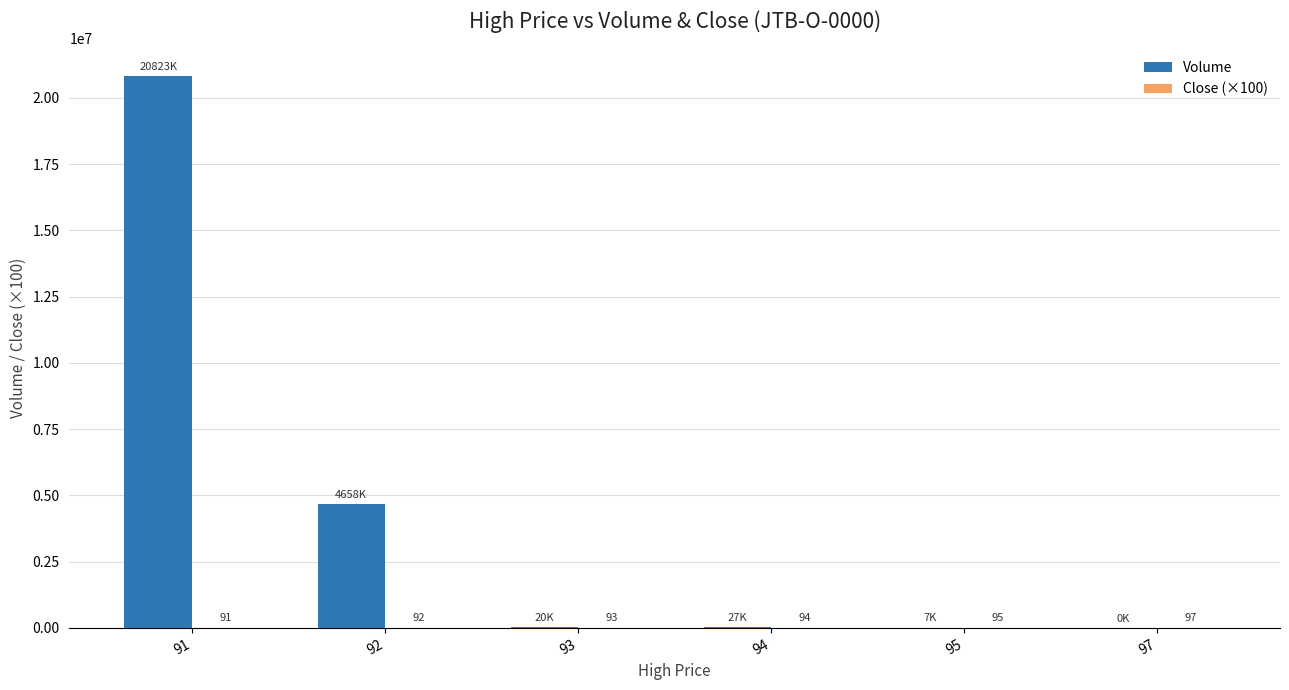

How many groups of bars are there?

6